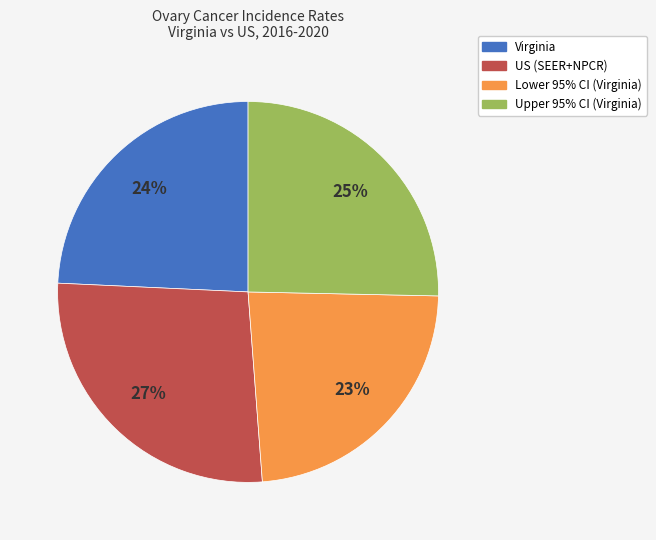

Which slice is the smallest?

Lower 95% CI (Virginia)